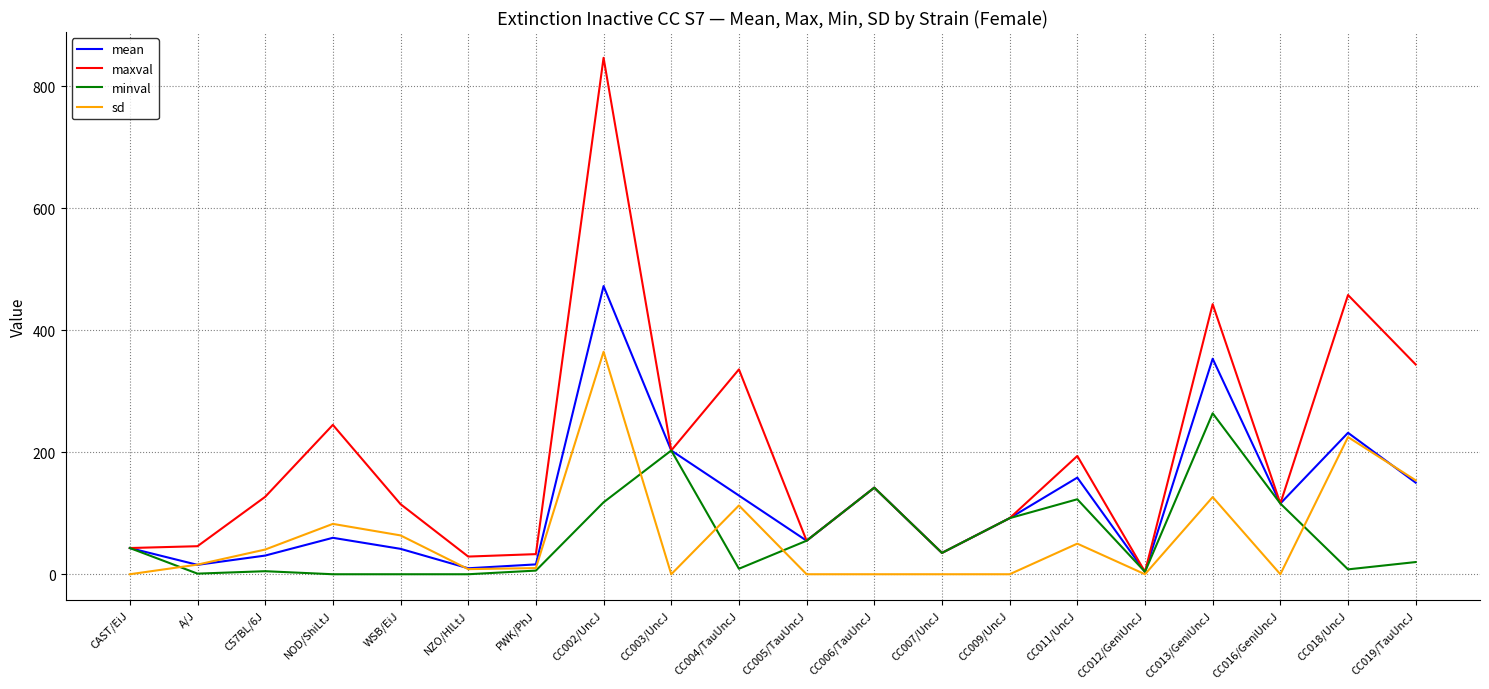

In minval, how many points are higher than both neighbors (excluding endpoints)?

5